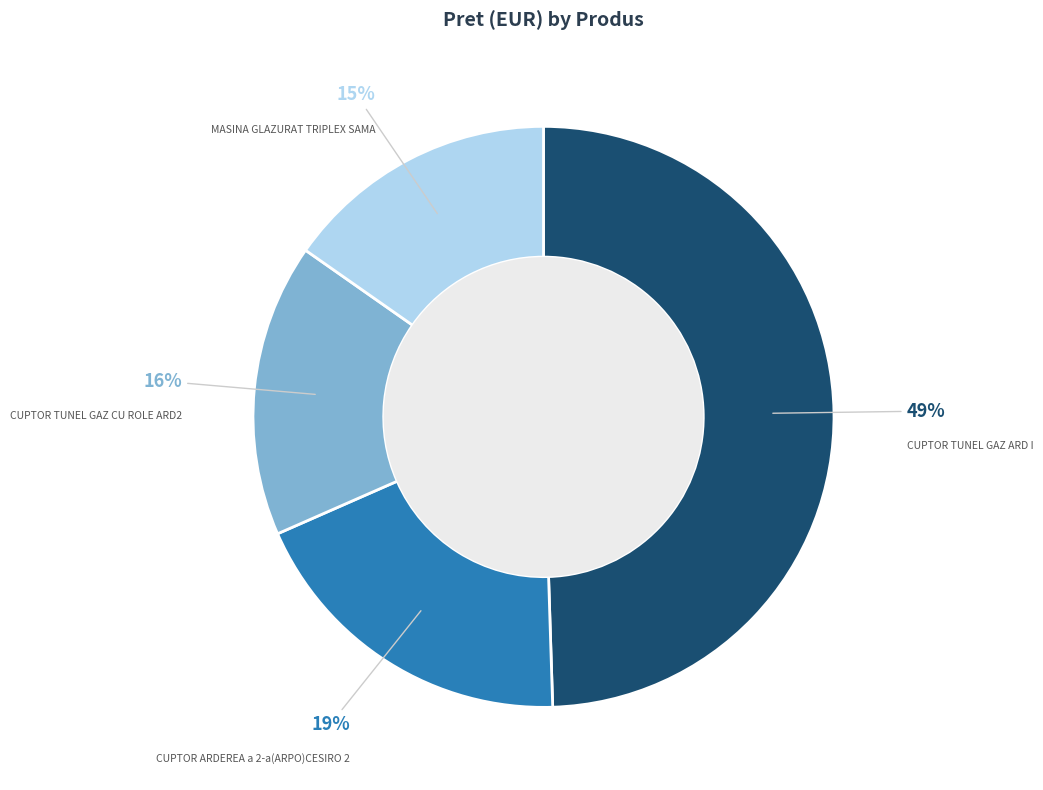

Does any single category account for the majority?

No